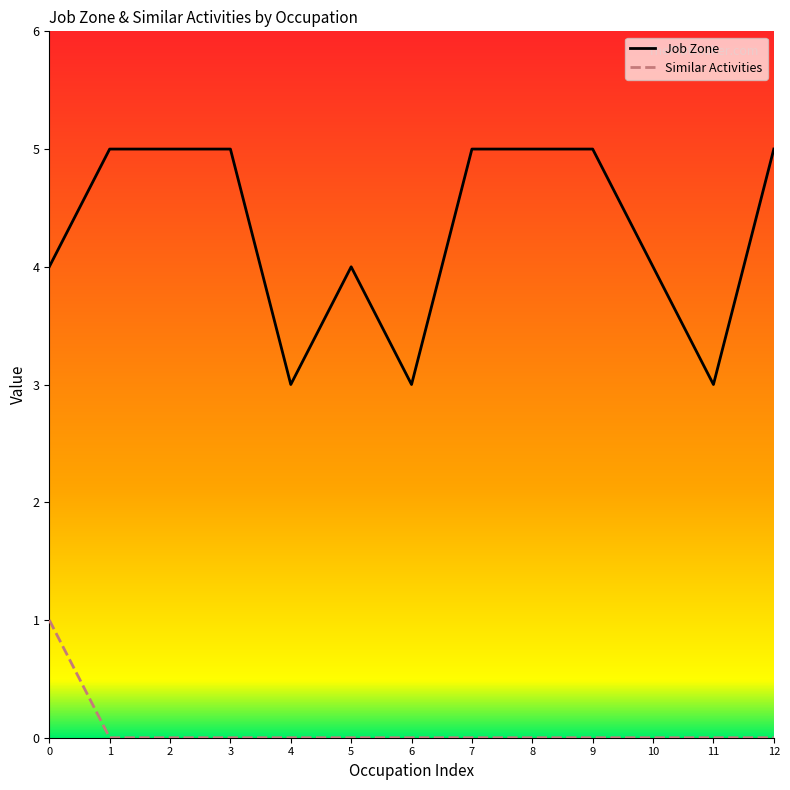

What is the greatest value displayed?

5